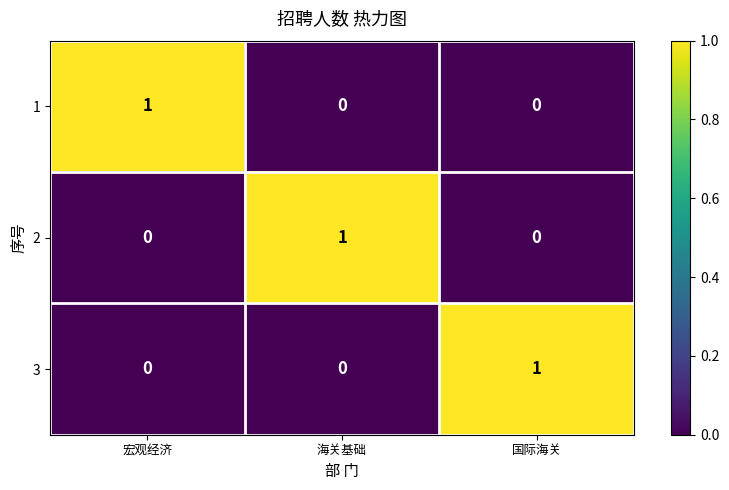

Count the 1 values in the range 0 to 1.

3